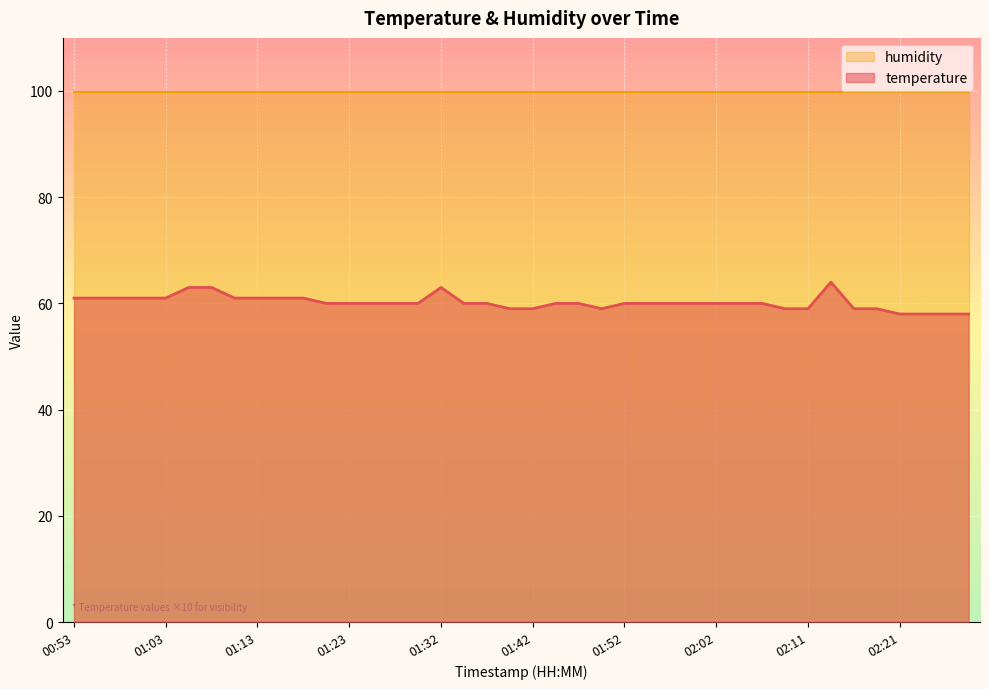

True or false: the data shows 37 at 01:35.

False